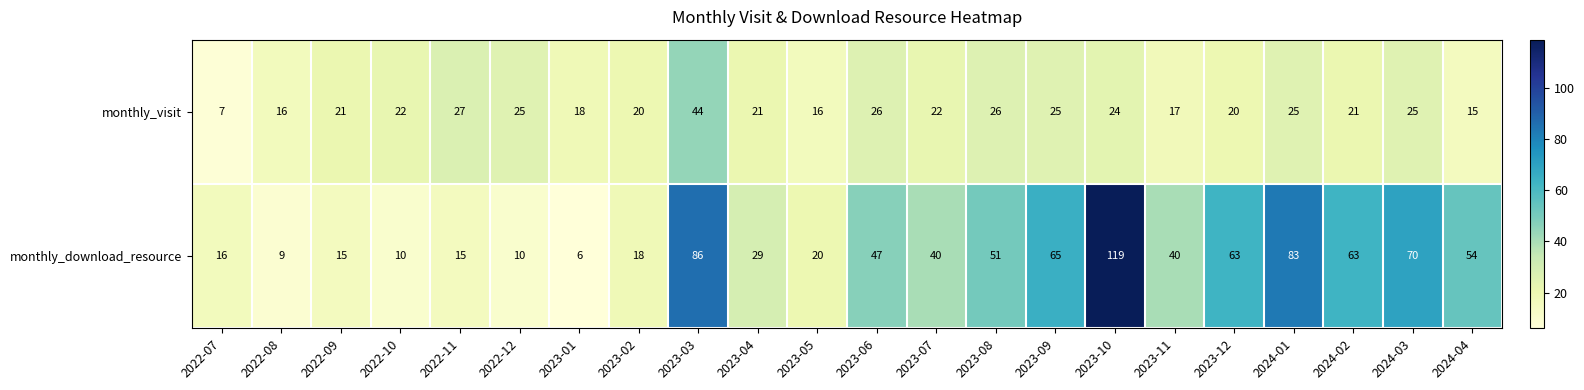

How many series are shown in this chart?

2